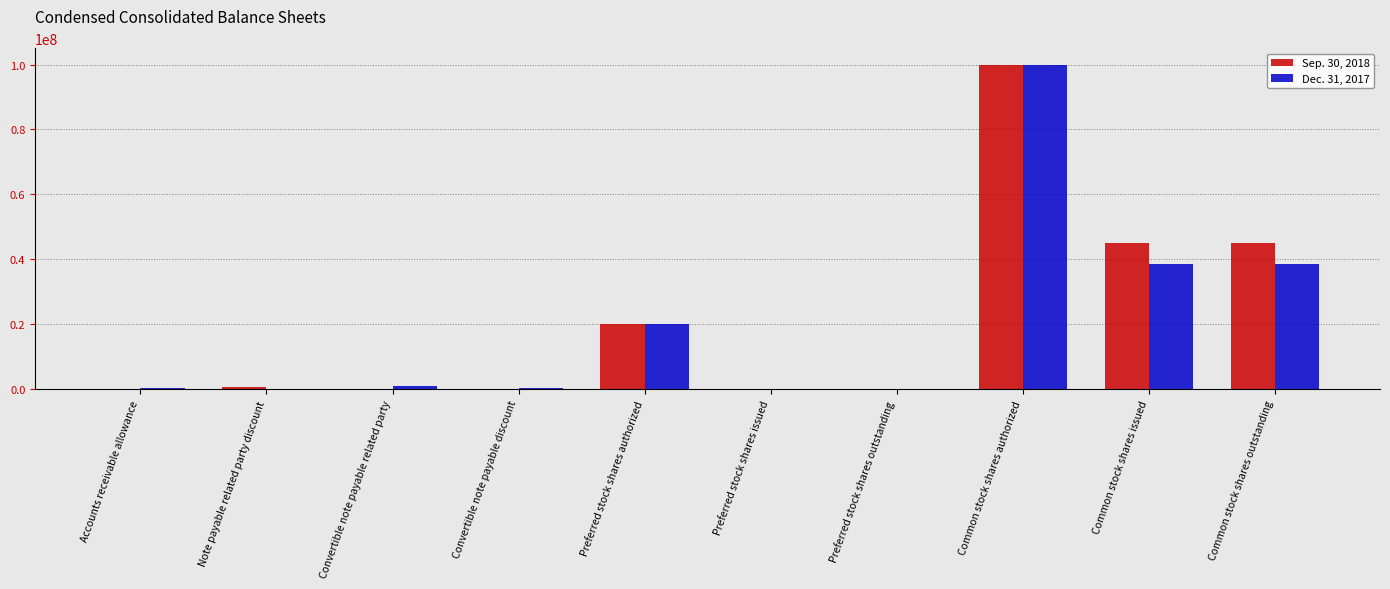

Is it true that Sep. 30, 2018 equals 100000000 at Common stock shares authorized?

True